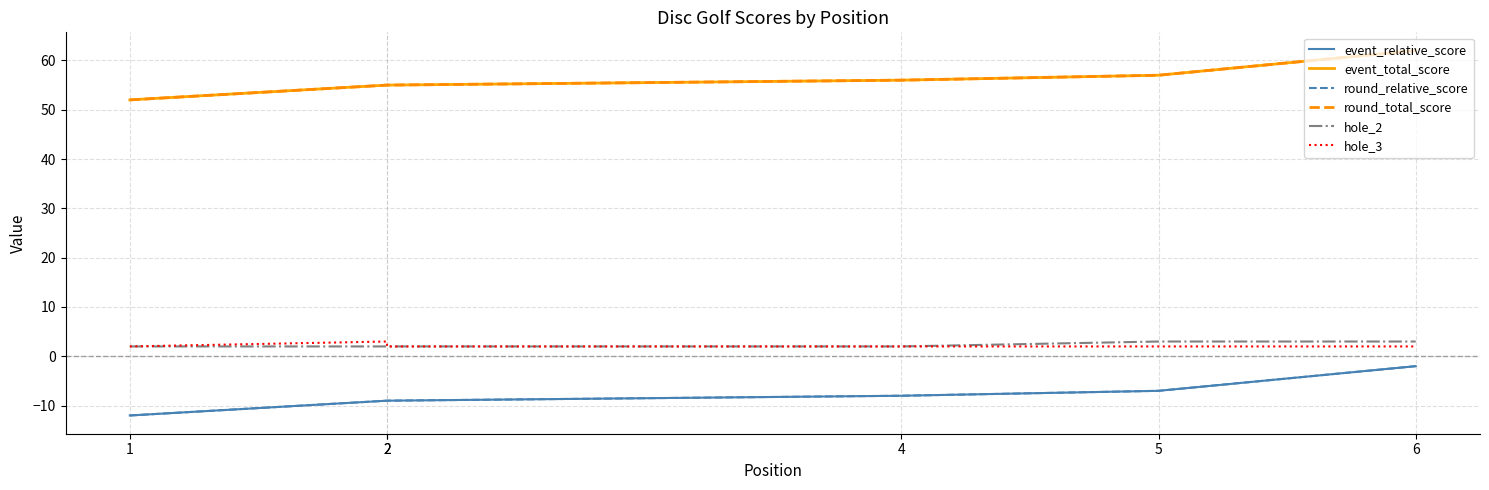

Is the value of event_total_score at 6 greater than the value of event_relative_score at 2?

Yes